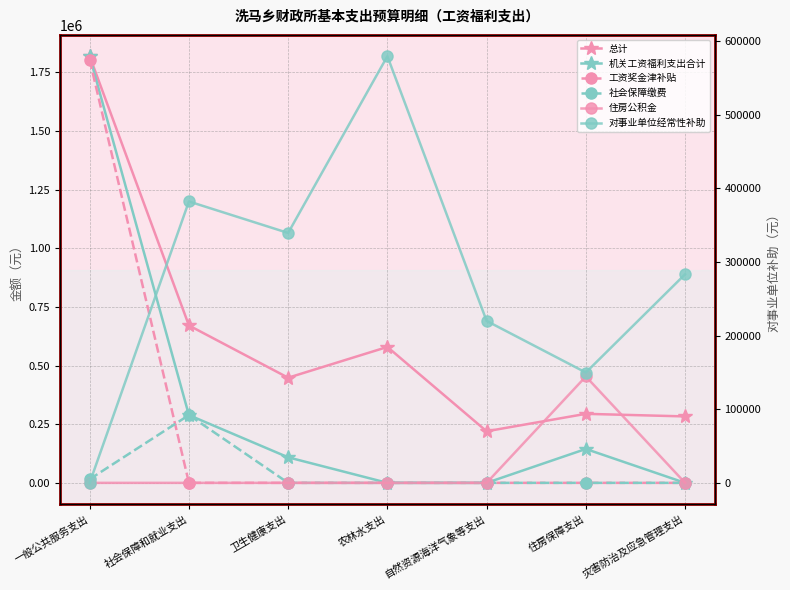

What is the sum of the 对事业单位经常性补助 values at 农林水支出 and 卫生健康支出?

918990